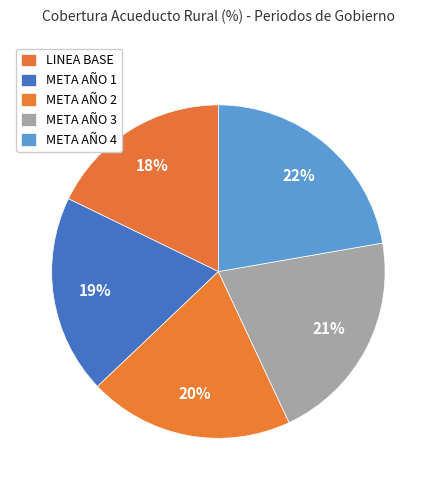

How many segments does this pie chart have?

5